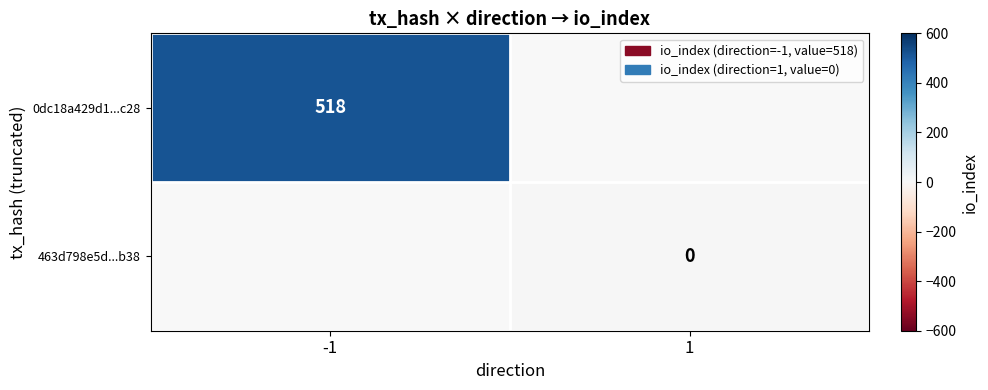

Is the value of 463d798e5d...b38 at 1 greater than the value of 0dc18a429d1...c28 at -1?

No